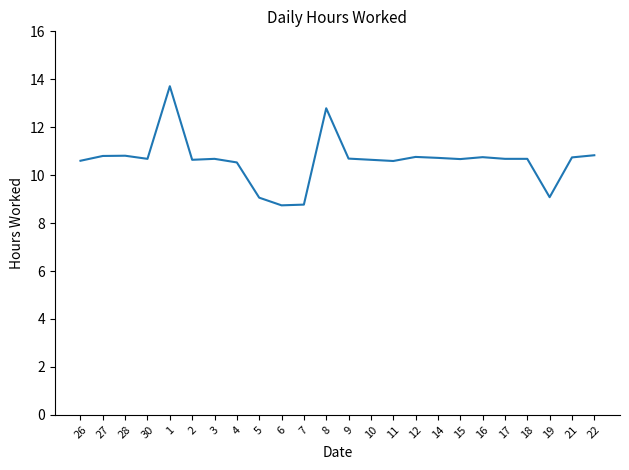

Read the value at 26.

10.6